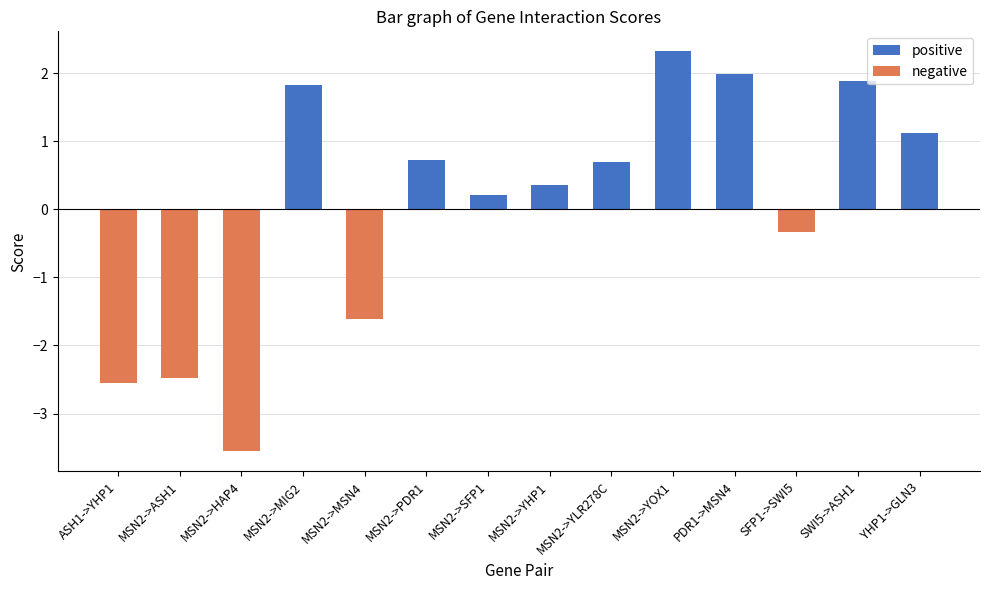

What is the difference between the highest and lowest values at MSN2->SFP1?

0.2